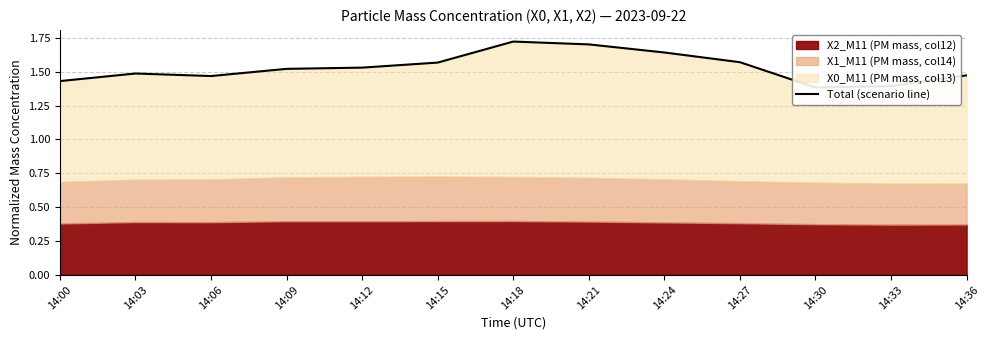

What is the approximate value at 14:21?

1.7